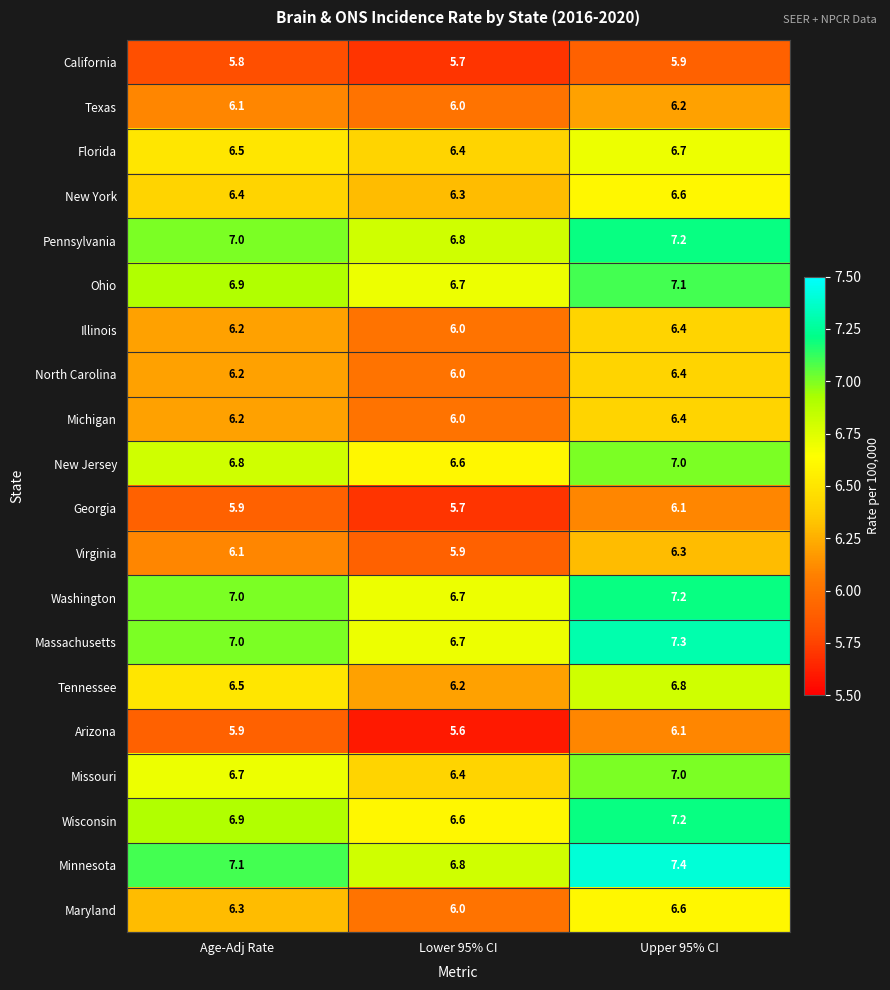

True or false: Michigan has a value of 6.4 at Upper 95% CI.

True